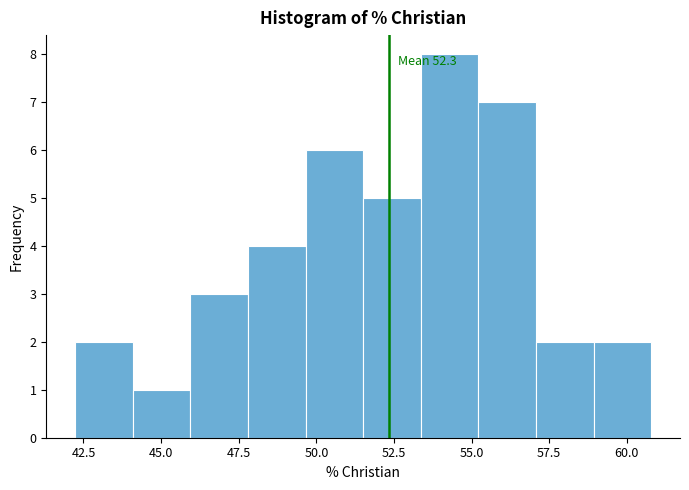

Read against the x-axis, roughly where is the centre of the tallest bar?

54.5